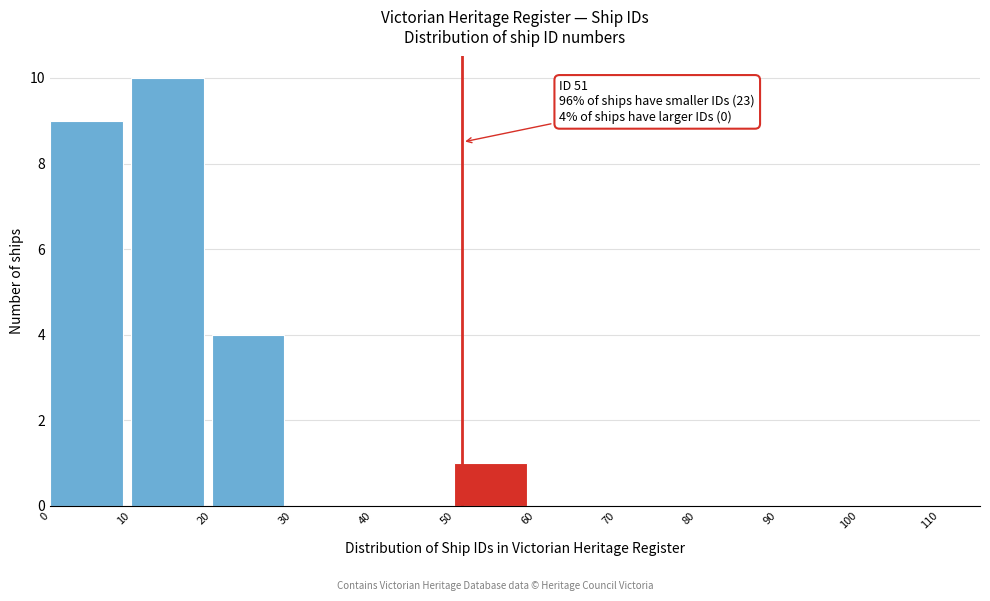

Over which range of the x-axis is the bar tallest?

10 to 20